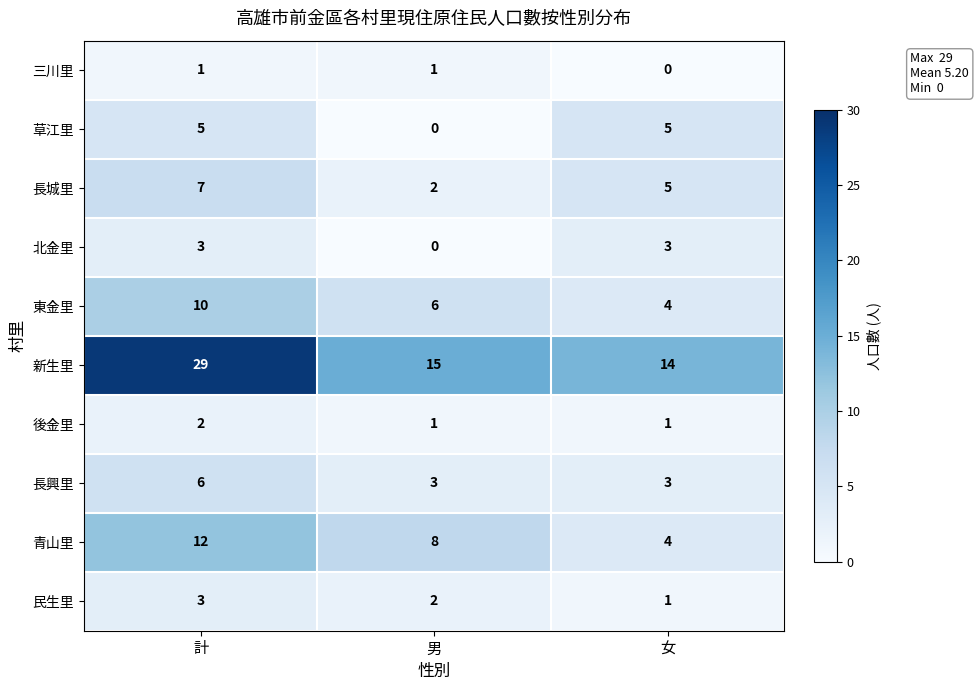

Reading left to right, transcribe all the data shown in this chart.

三川里: 1	1	0
草江里: 5	0	5
長城里: 7	2	5
北金里: 3	0	3
東金里: 10	6	4
新生里: 29	15	14
後金里: 2	1	1
長興里: 6	3	3
青山里: 12	8	4
民生里: 3	2	1